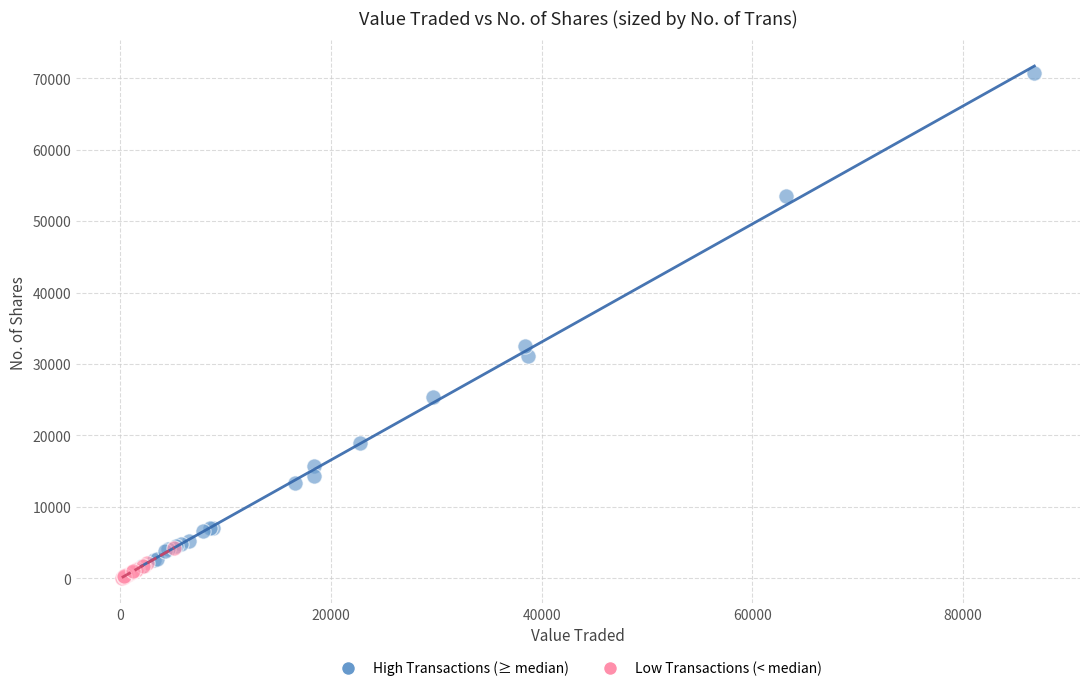

Which series reaches the maximum Y coordinate?

High Transactions (≥ median)